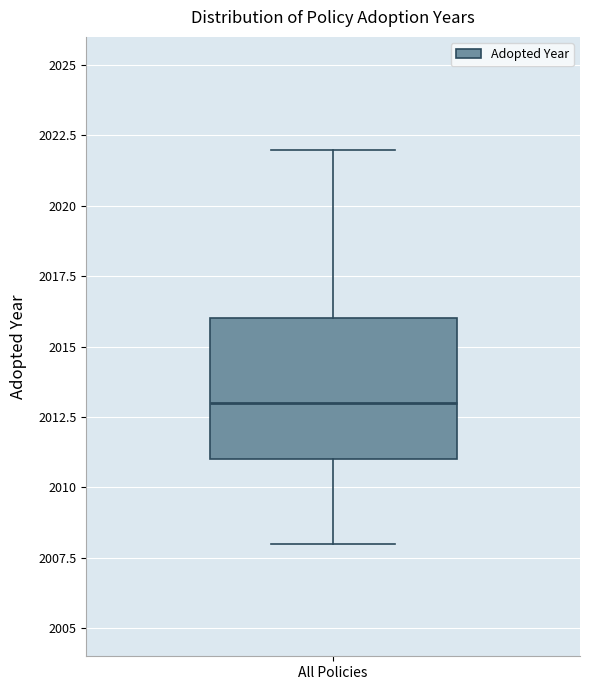

Read this box plot against the y-axis: the position of the median line, the range covered by the box, and the ends of both whiskers. The values are not printed on the chart, so give them approximately, as read against the axis.

median 2013, box 2011 to 2016, whiskers 2008 to 2022